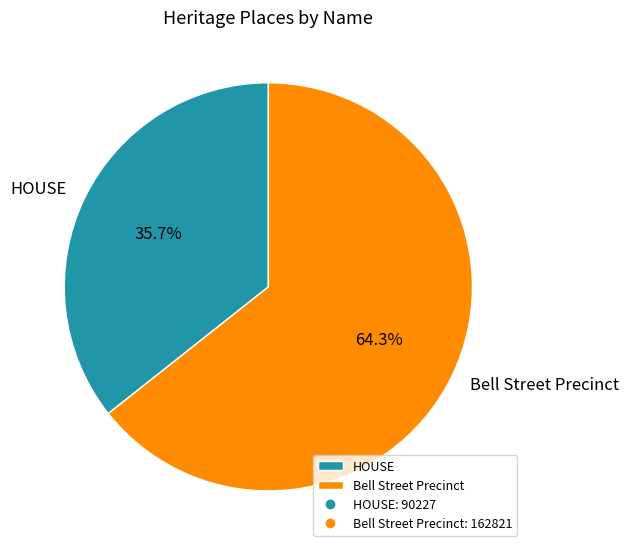

How many segments does this pie chart have?

2